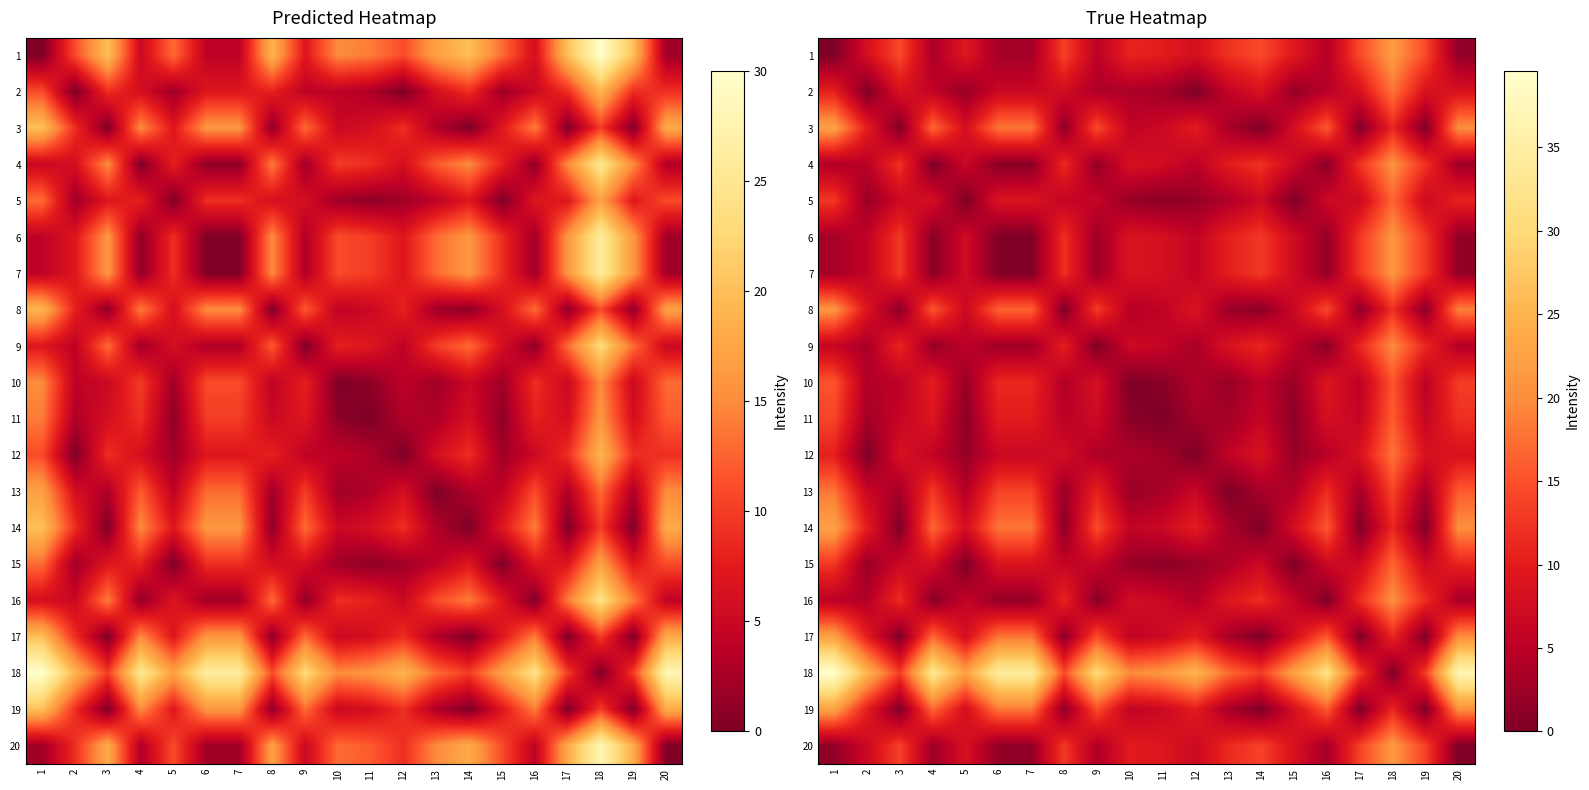

How many values in the 13 series are below 6?

10